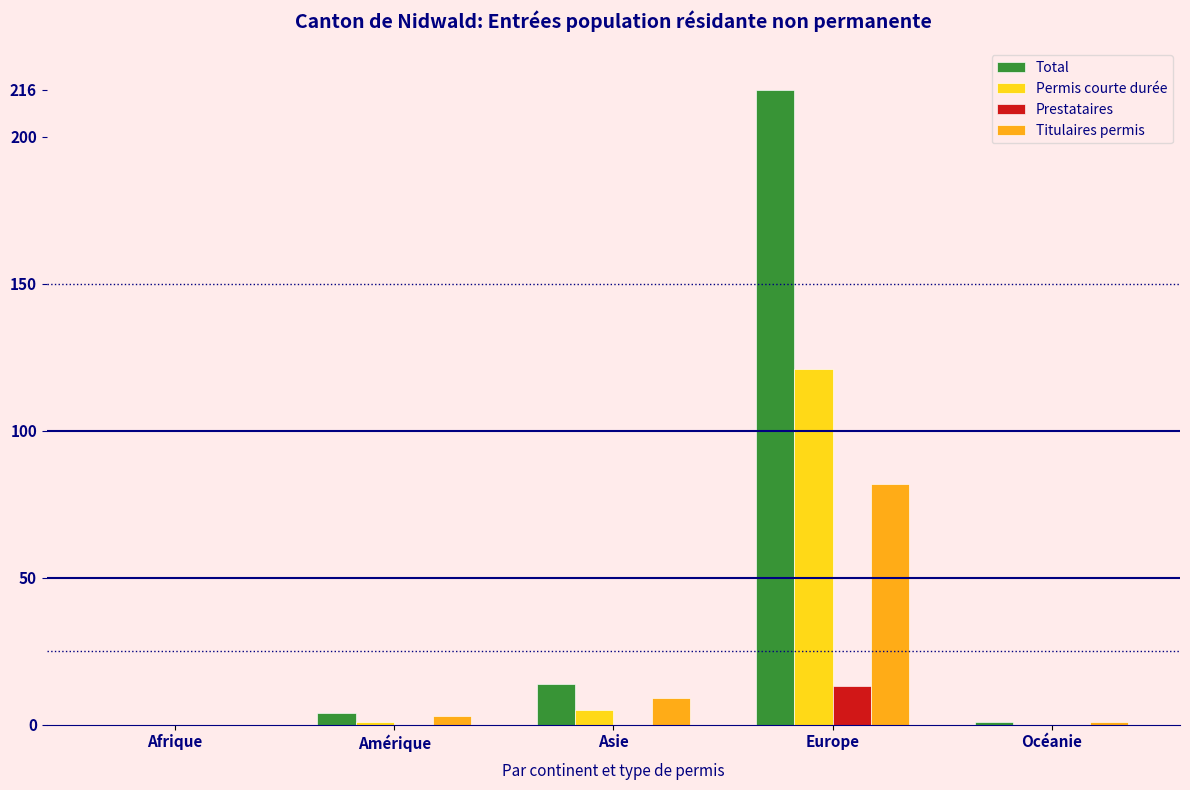

Are the bars horizontal?

No